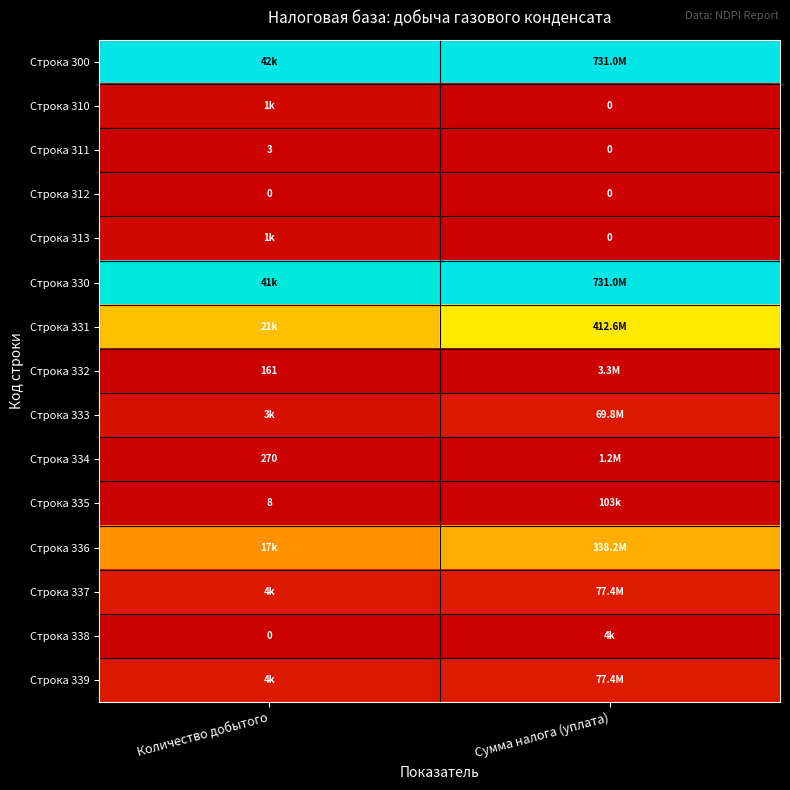

Rank the series by their maximum value, from highest to lowest.

Строка 300, Строка 330, Строка 331, Строка 336, Строка 337, Строка 339, Строка 333, Строка 310, Строка 313, Строка 334, Строка 332, Строка 335, Строка 311, Строка 338, Строка 312